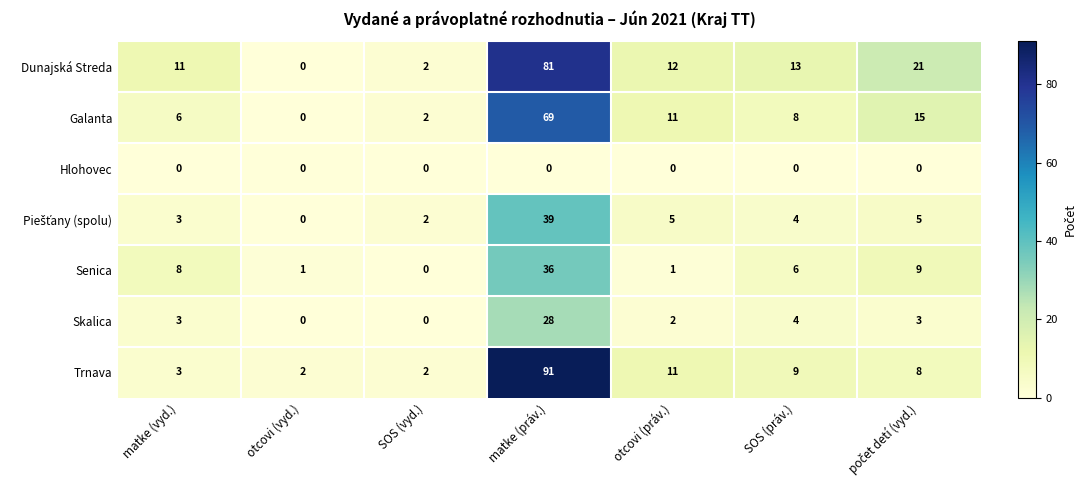

What is the total value across all series at SOS (práv.)?

44